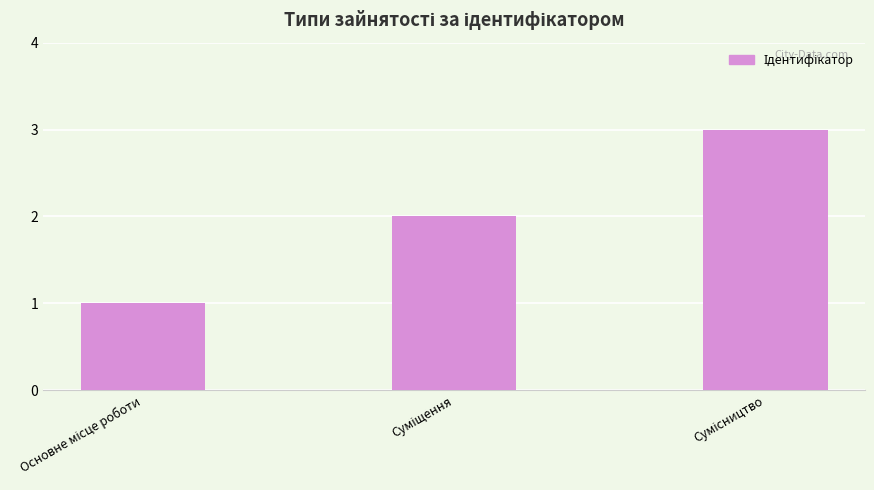

Reading right to left, transcribe all the data shown in this chart.

3	2	1